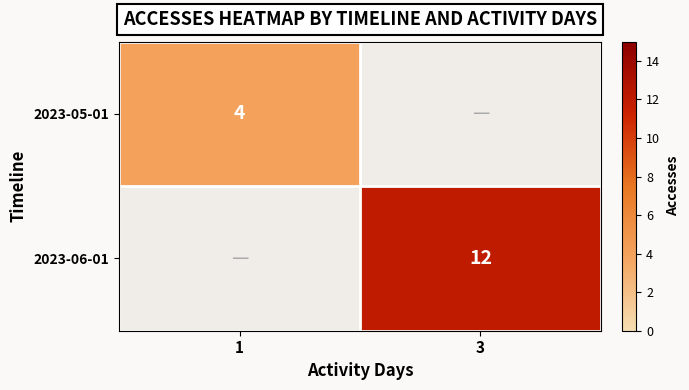

Is the value of 2023-06-01 at 3 greater than the value of 2023-05-01 at 1?

Yes